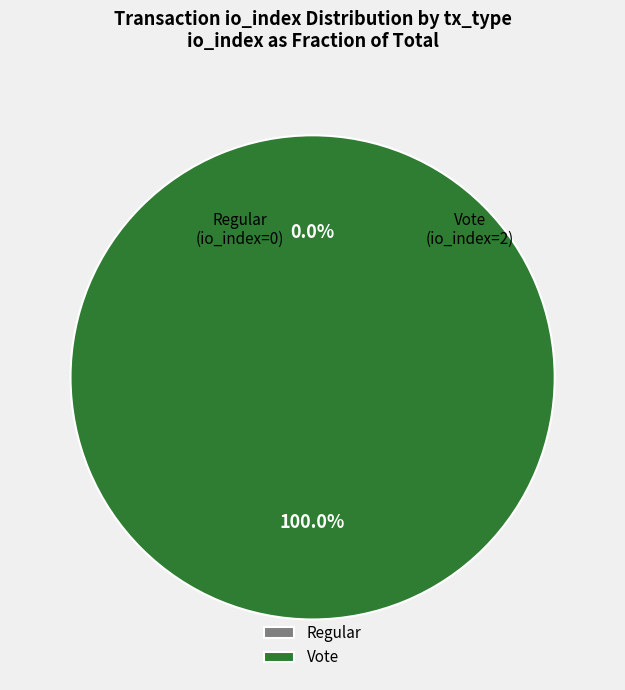

Count the number of slices in the pie.

2